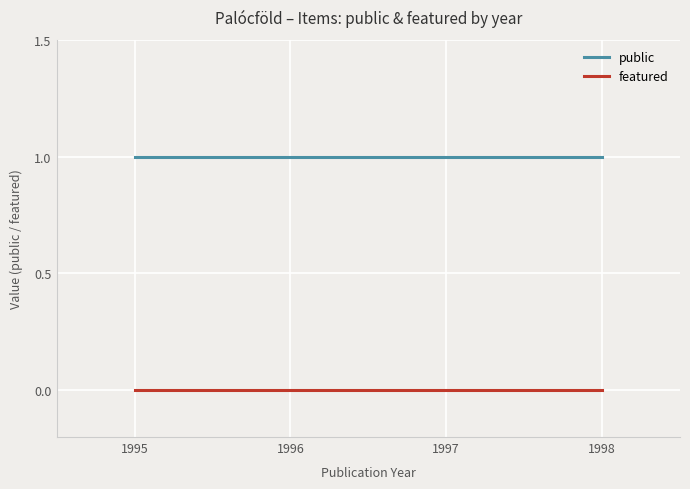

What are all the series names shown in the legend?

public, featured